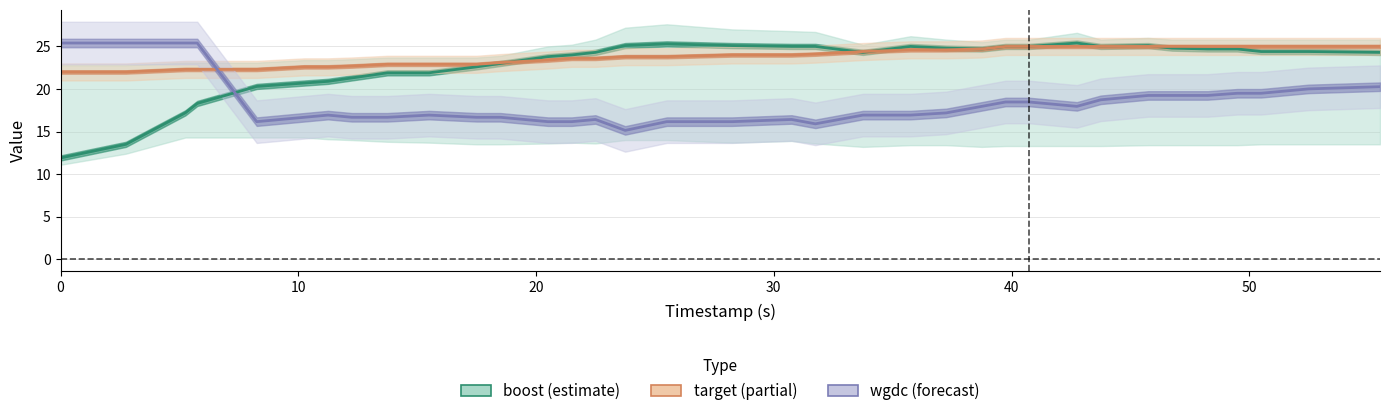

Which series has the largest total across all categories?

target